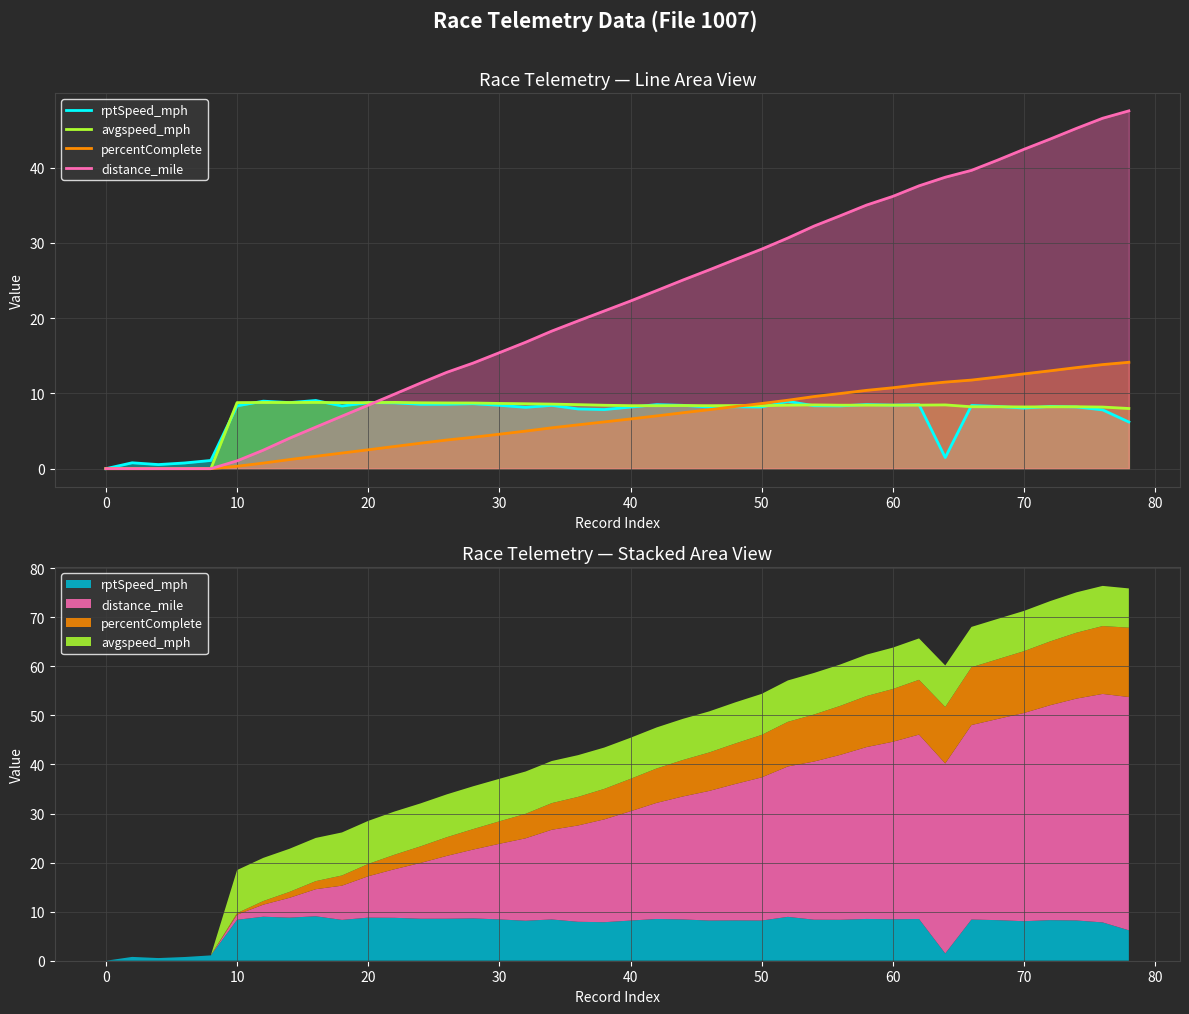

What is the spread (max minus min) of values at 22?

7.0